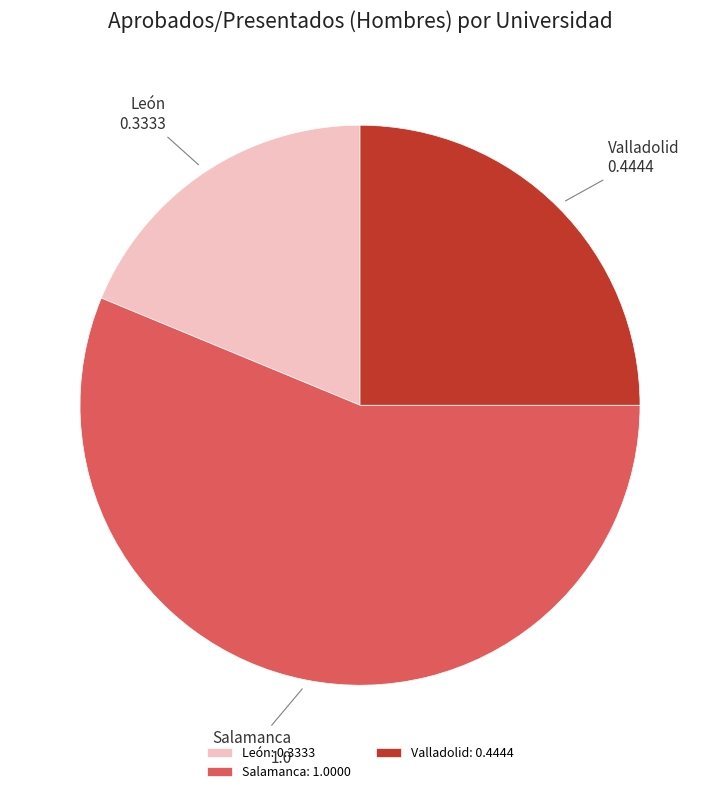

How many slices are in this pie chart?

3